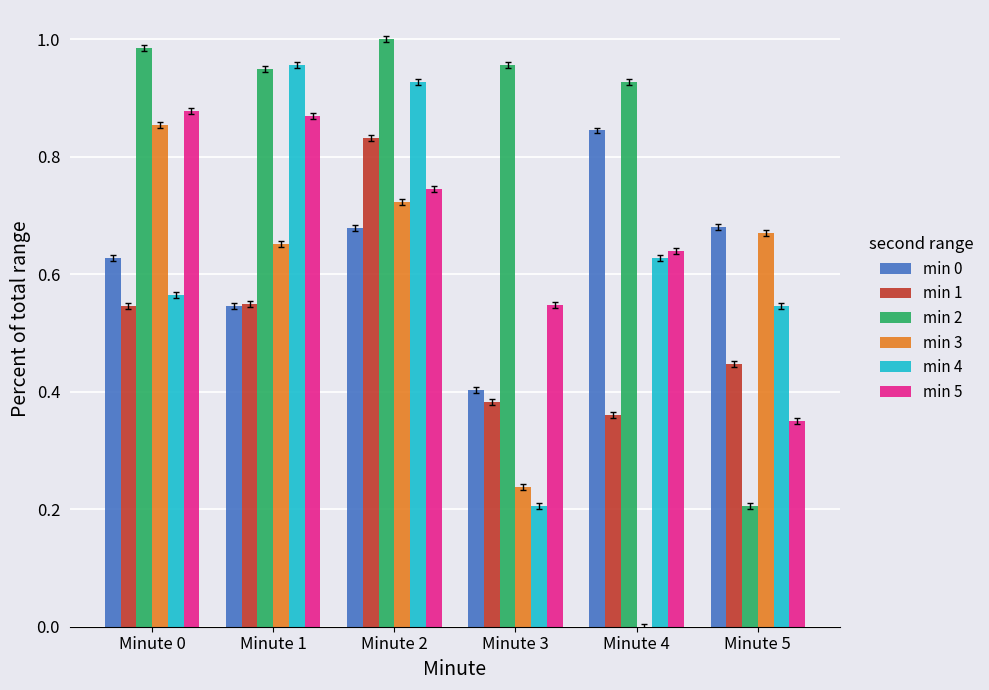

What are all the series names shown in the legend?

min 0, min 1, min 2, min 3, min 4, min 5